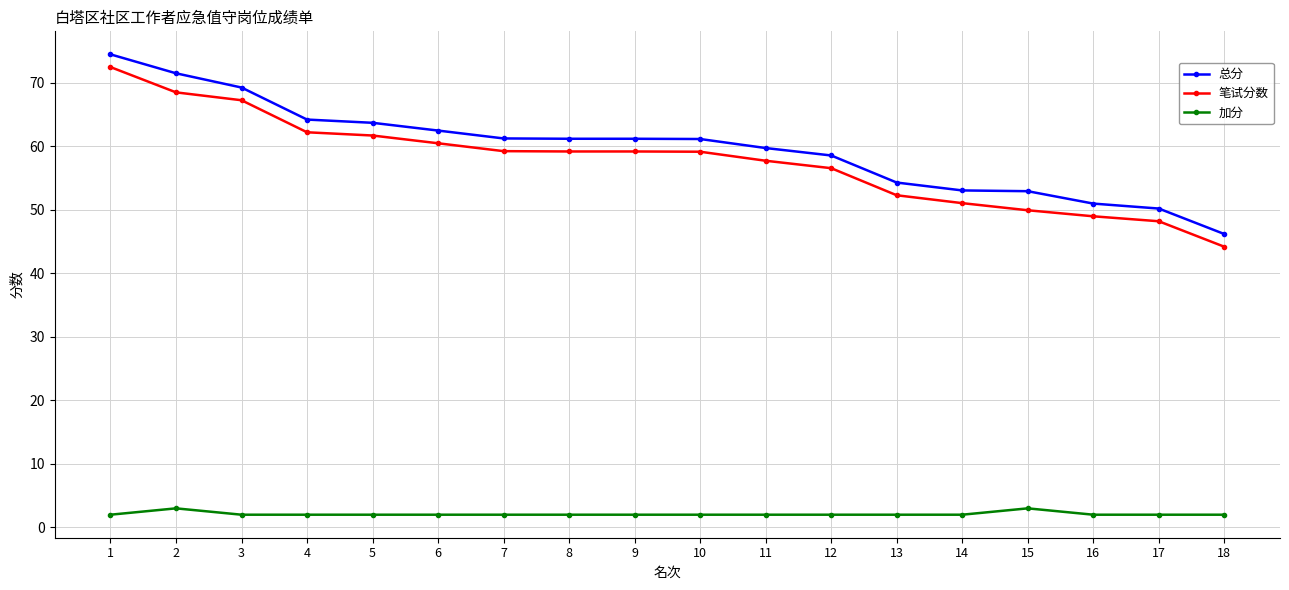

At how many categories does at least one series exceed 9?

18